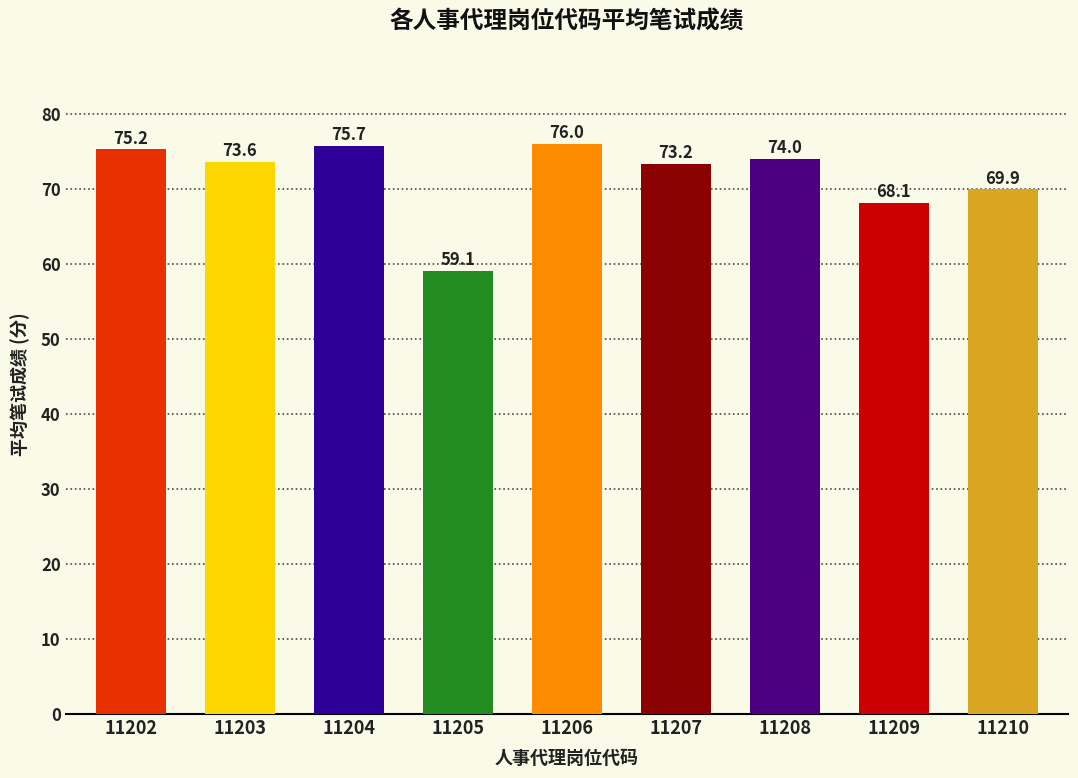

What is the smallest value displayed?

59.1